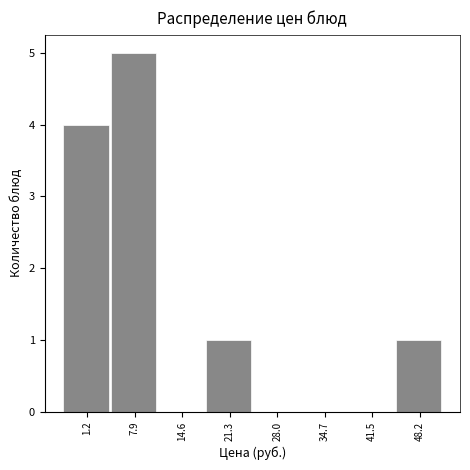

Reading left to right, extract all data points from this chart.

1.2=4	7.9=5	14.6=0	21.3=1	28.0=0	34.7=0	41.5=0	48.2=1